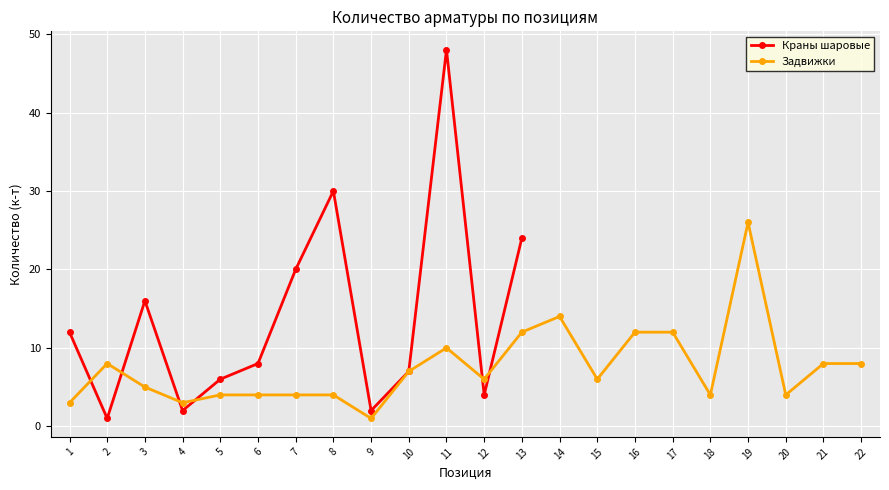

How many interior local peaks does the Краны шаровые series have?

3